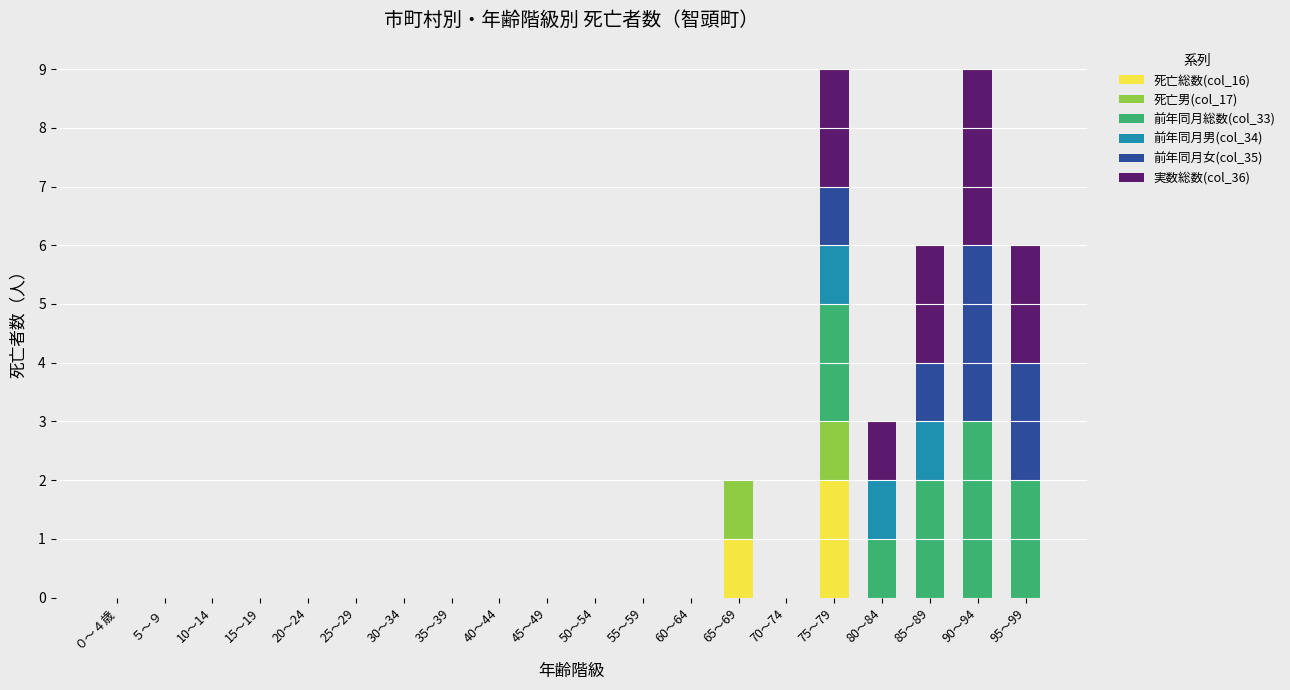

At which label does 死亡総数(col_16) reach its peak?

75～79